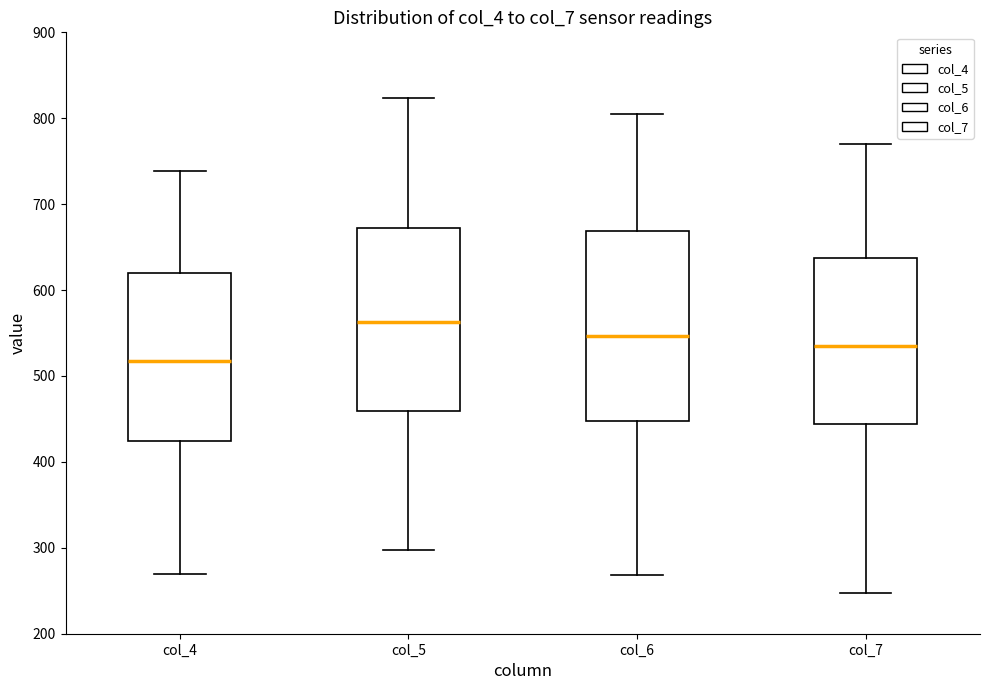

Reading left to right, read every box against the y-axis: the position of its median line, the range the box covers, and the ends of its whiskers. The values are not printed on the chart, so give them approximately, as read against the axis.

col_4: median 520, box 420 to 620, whiskers 270 to 740
col_5: median 560, box 460 to 670, whiskers 300 to 820
col_6: median 550, box 450 to 670, whiskers 270 to 810
col_7: median 540, box 440 to 640, whiskers 250 to 770